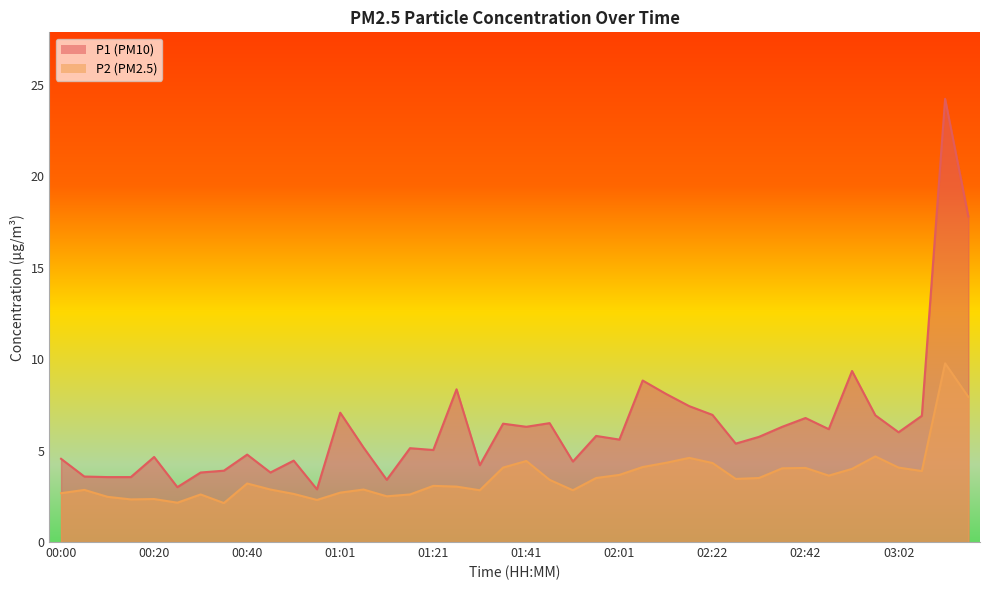

What is the label of the 15th point from the left?

01:11